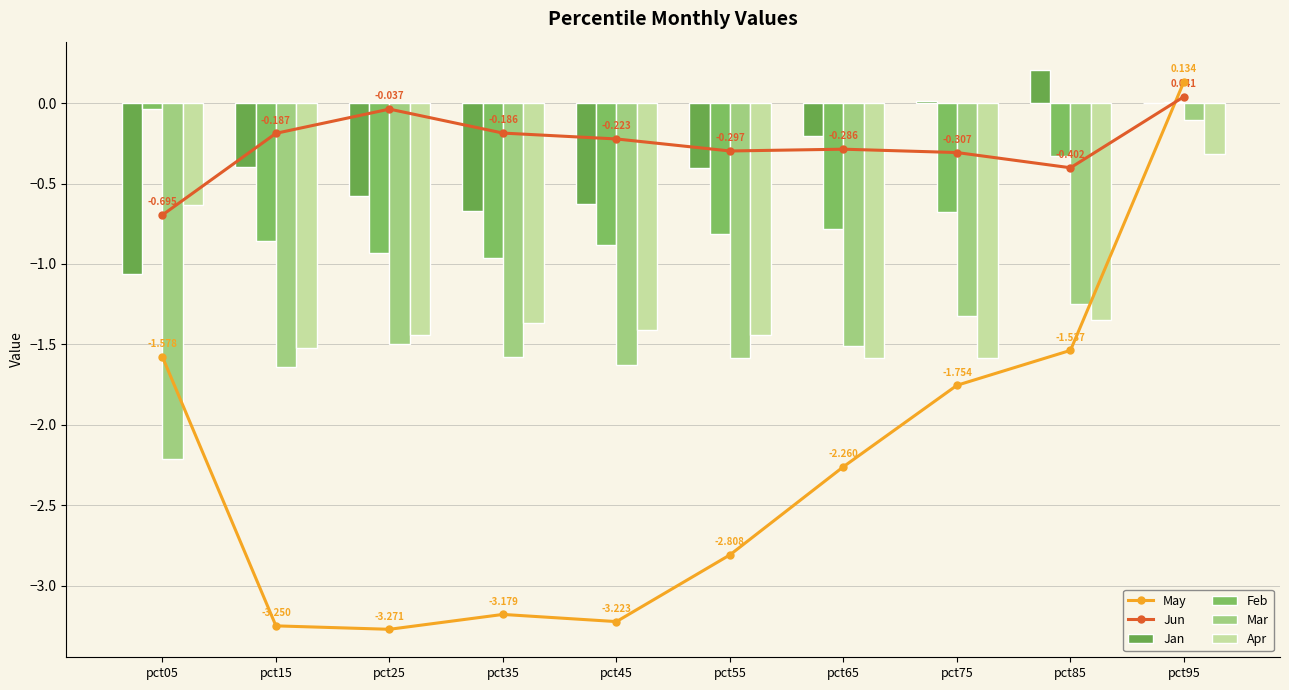

List the series in order of their peak value, lowest first.

Apr, Mar, Feb, Jun, May, Jan